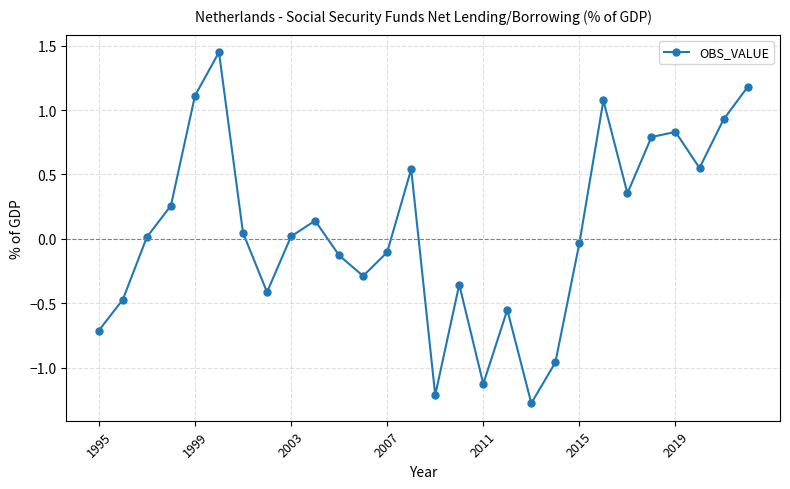

How many values exceed 0?

15